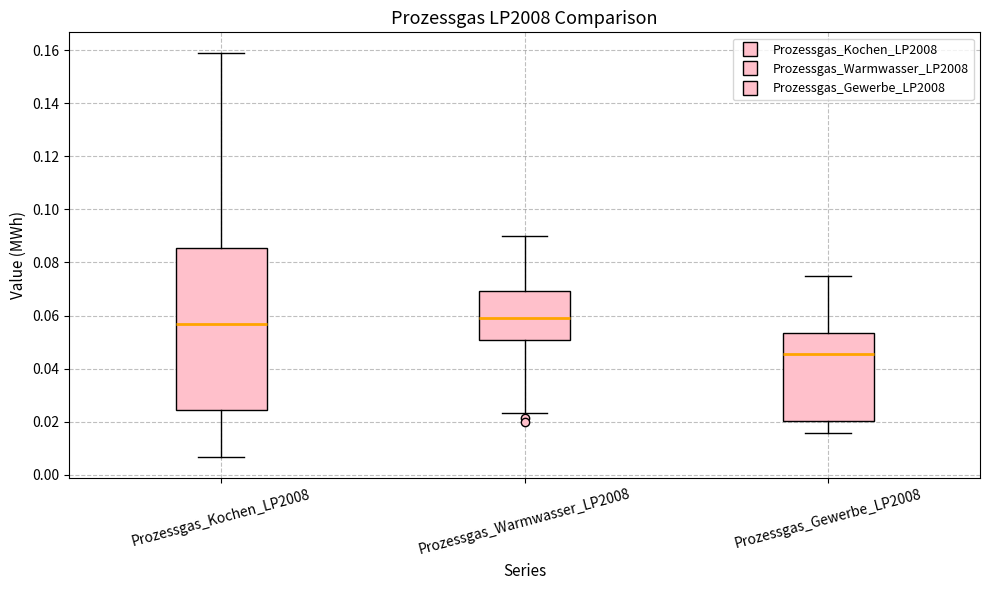

Where does the lower whisker of the box for Prozessgas_Warmwasser_LP2008 end on the y-axis? The values are not printed on the chart, so give them approximately, as read against the axis.

0.024